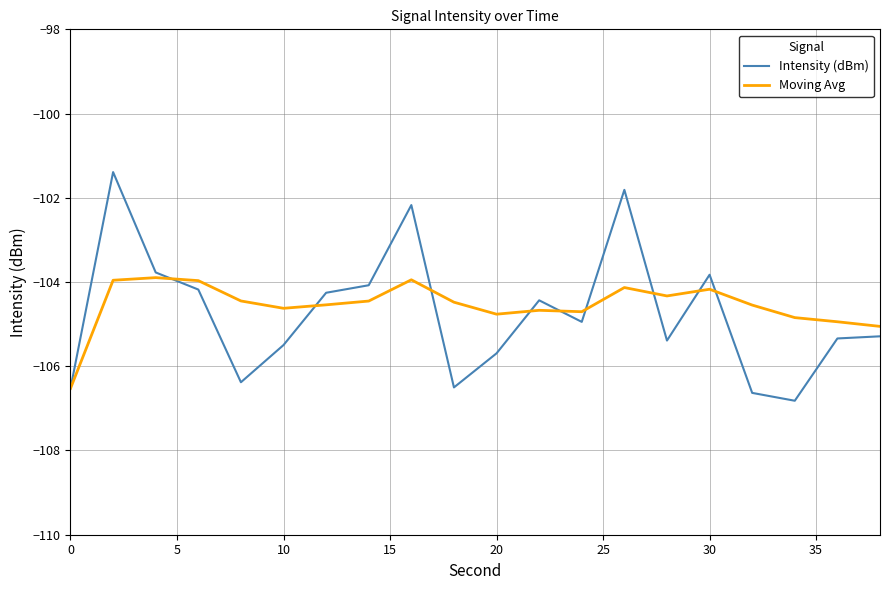

List the series in order of their peak value, lowest first.

Moving Avg, Intensity (dBm)